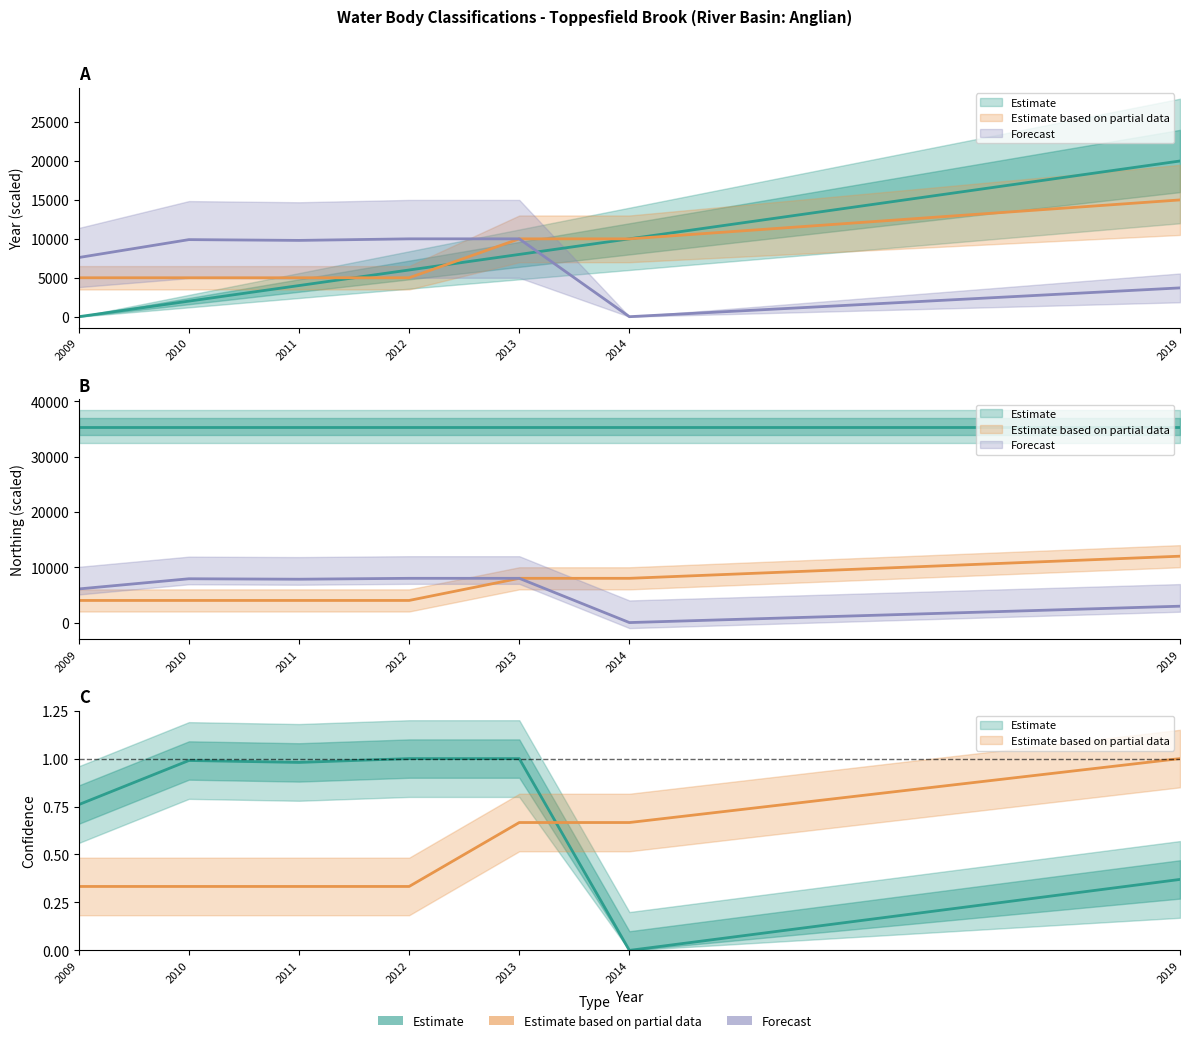

How many Year values are between 2000 and 10000?

5